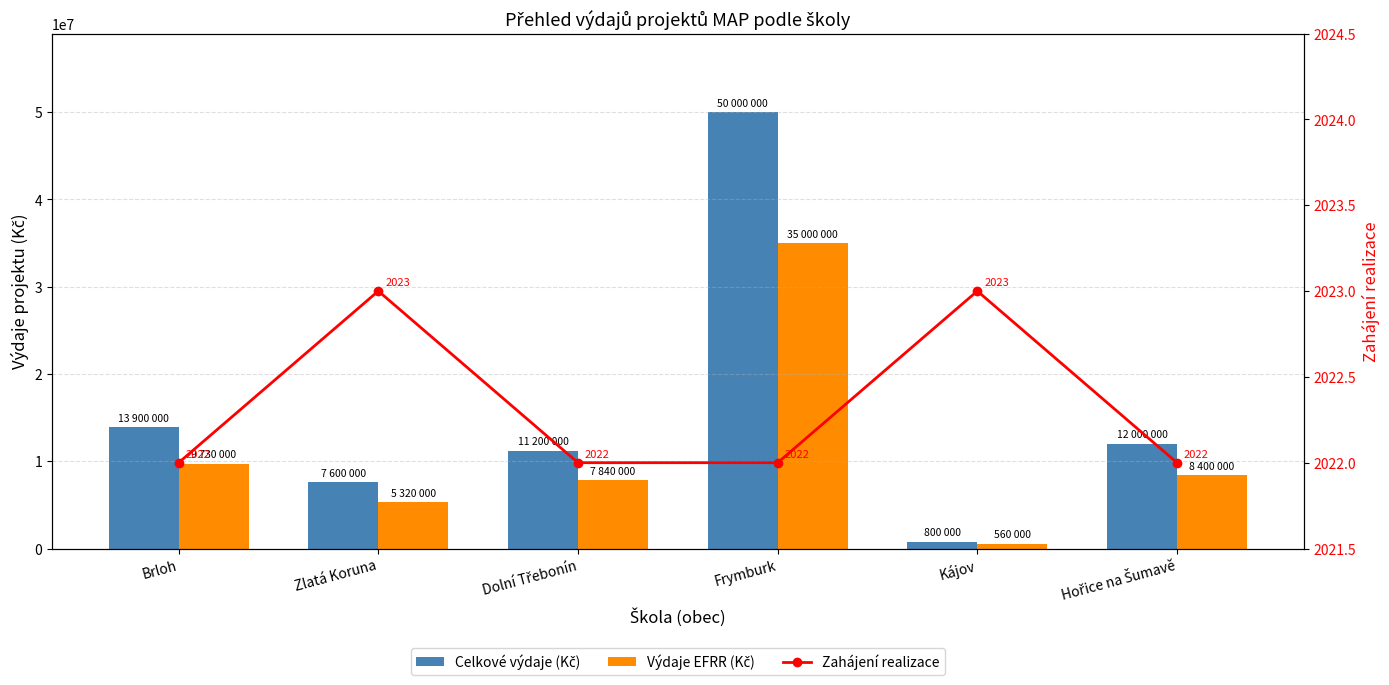

What is the average value of the Zahájení realizace series?

2022